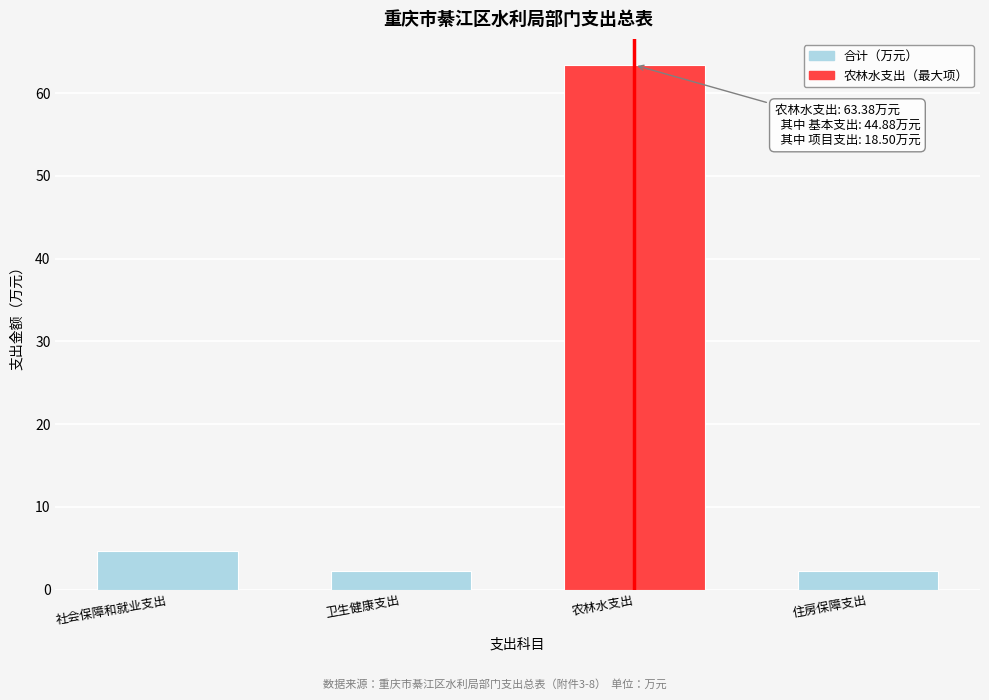

Reading left to right, extract all data points from this chart.

4.6	2.3	63.4	2.3